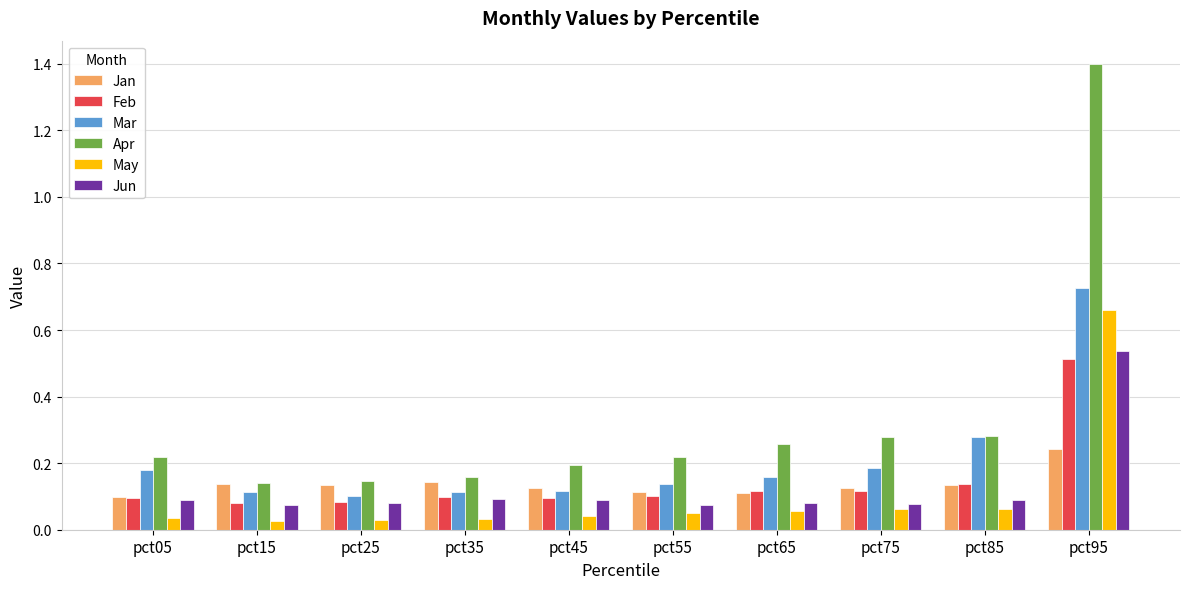

Which series has the largest range (max minus min)?

Apr